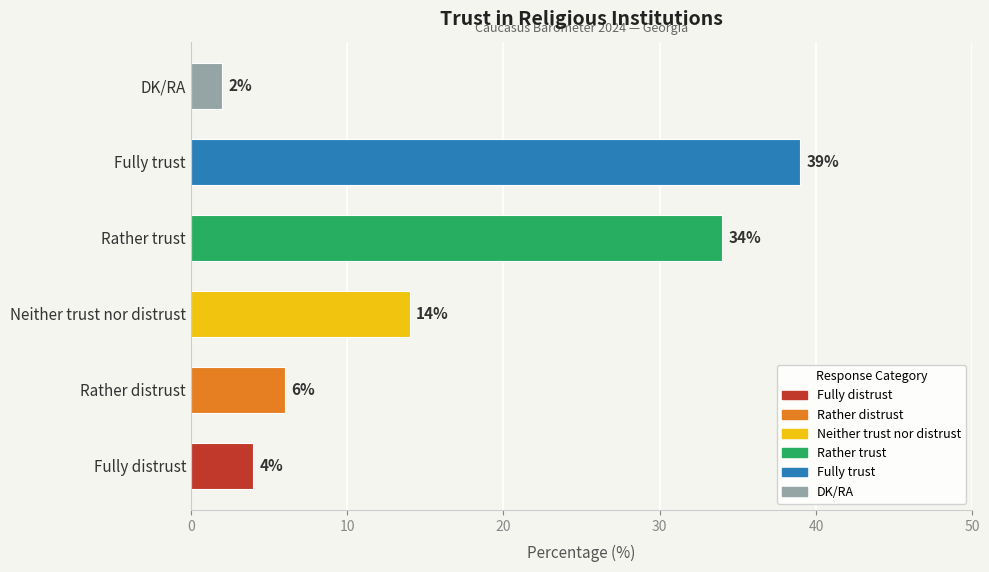

Which label corresponds to the largest value in the chart?

Fully trust